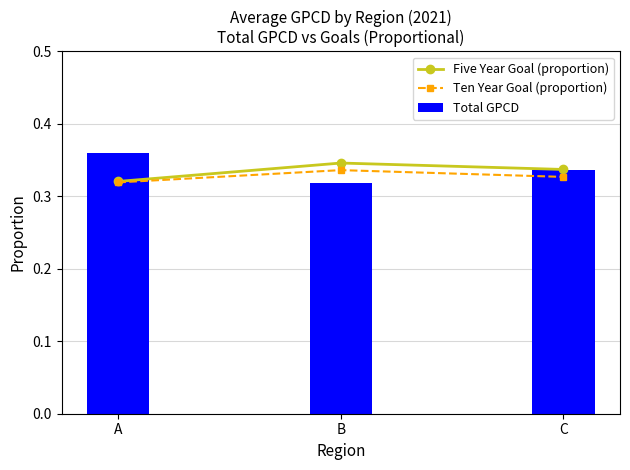

At which label is Total GPCD closest to 0?

B